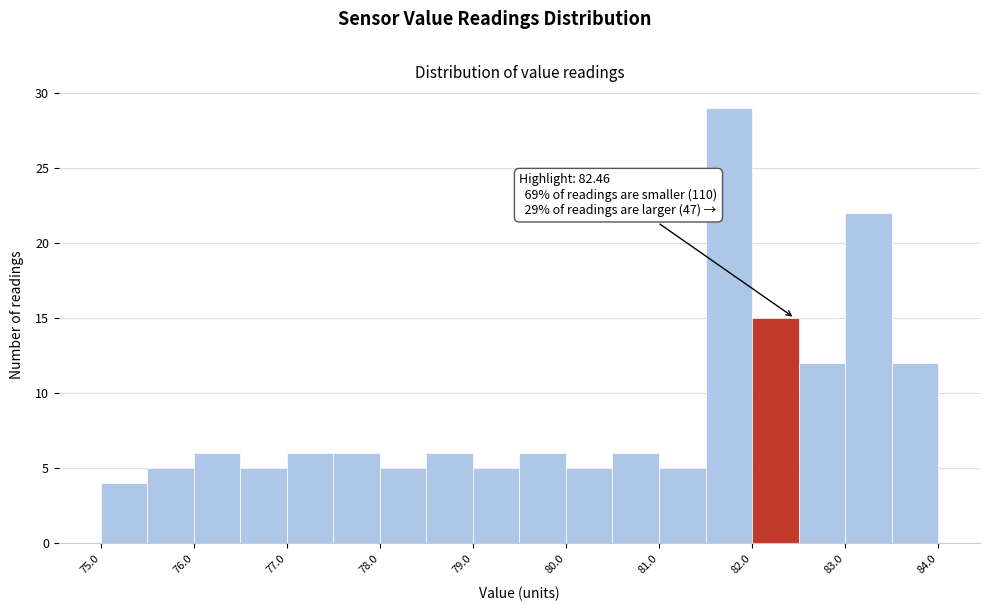

Over which range of the x-axis is the bar tallest?

81.5 to 82.0